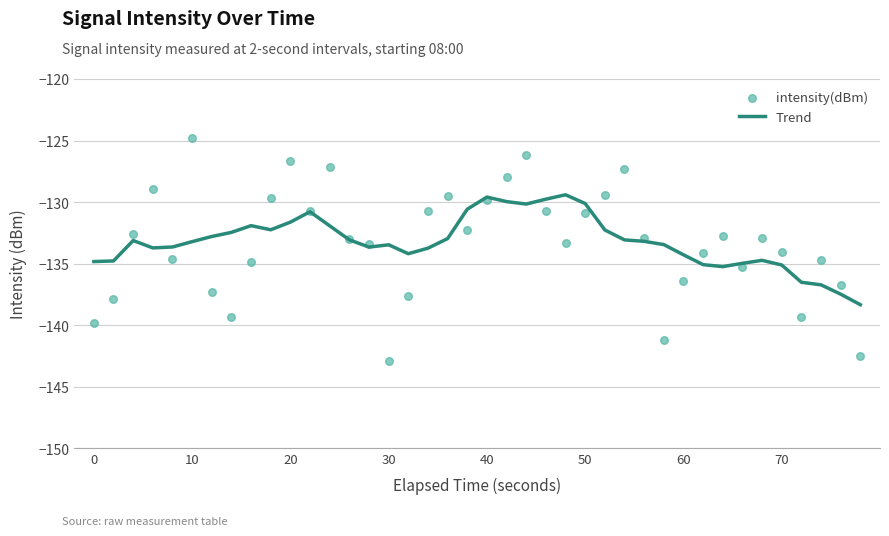

Which series has the largest total across all categories?

Trend